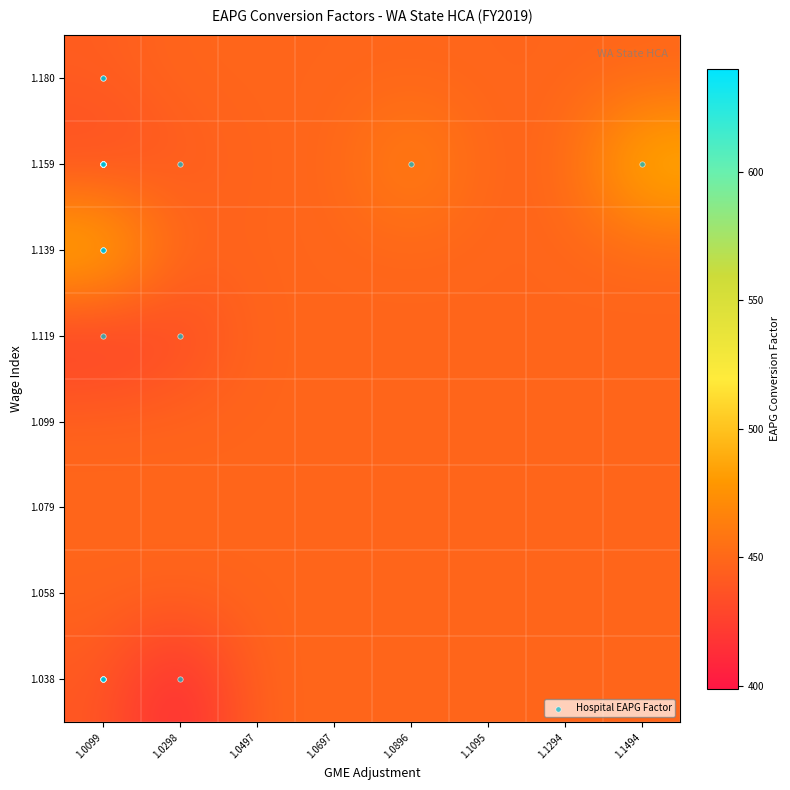

What is the maximum value shown in the chart?

635.1